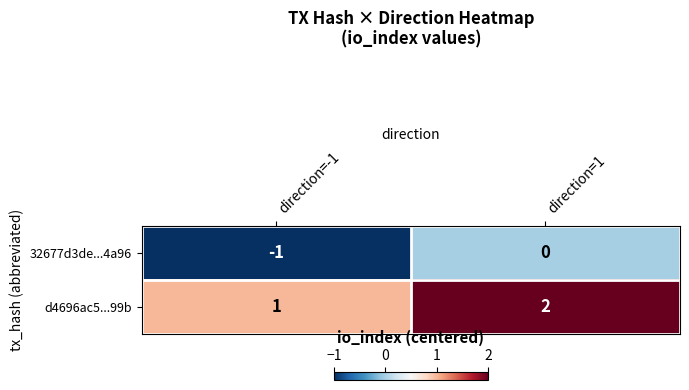

Is the value of d4696ac5...99b at direction=1 greater than the value of 32677d3de...4a96 at direction=1?

Yes